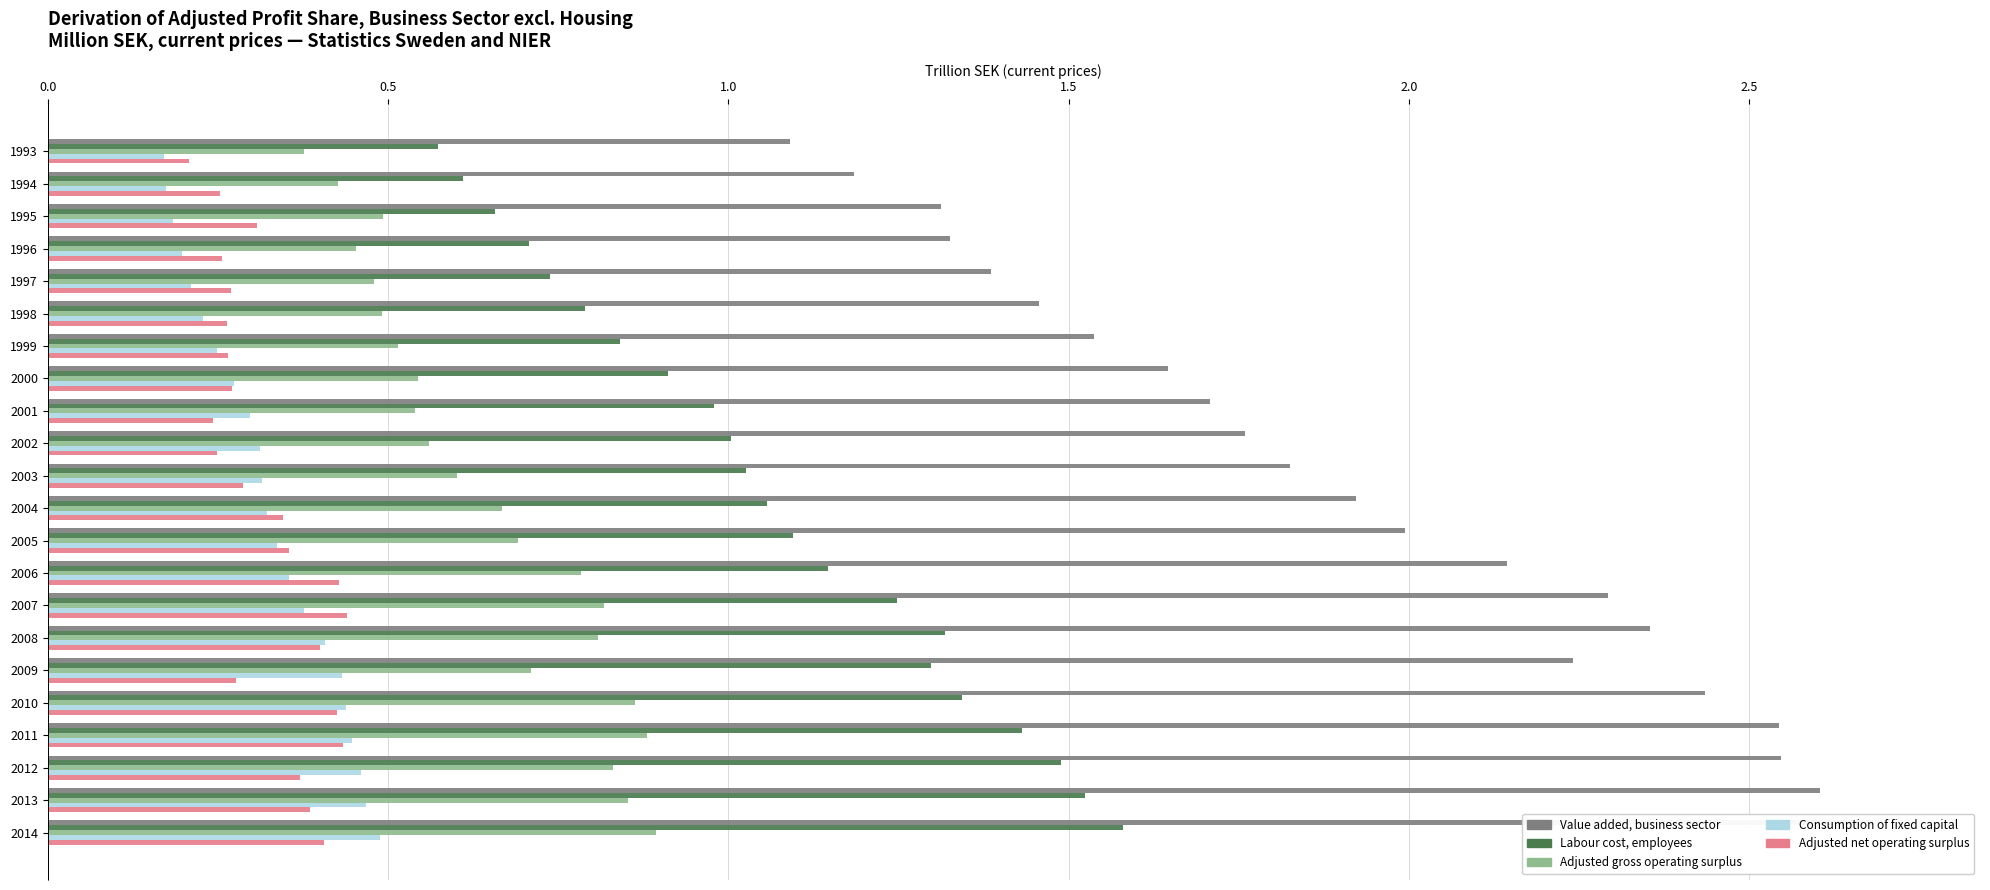

The Adjusted gross operating surplus series shows 0.6 at 2003. True or false?

True